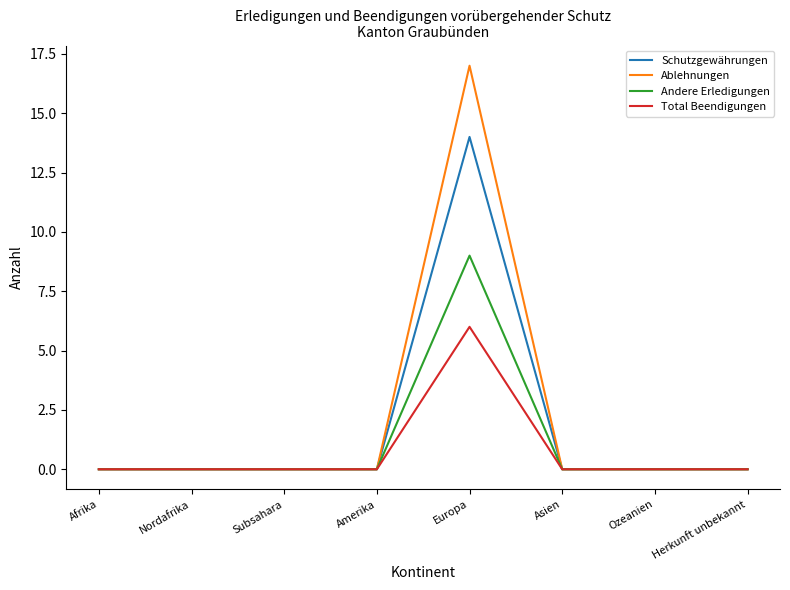

At which category is the sum across all series the highest?

Europa